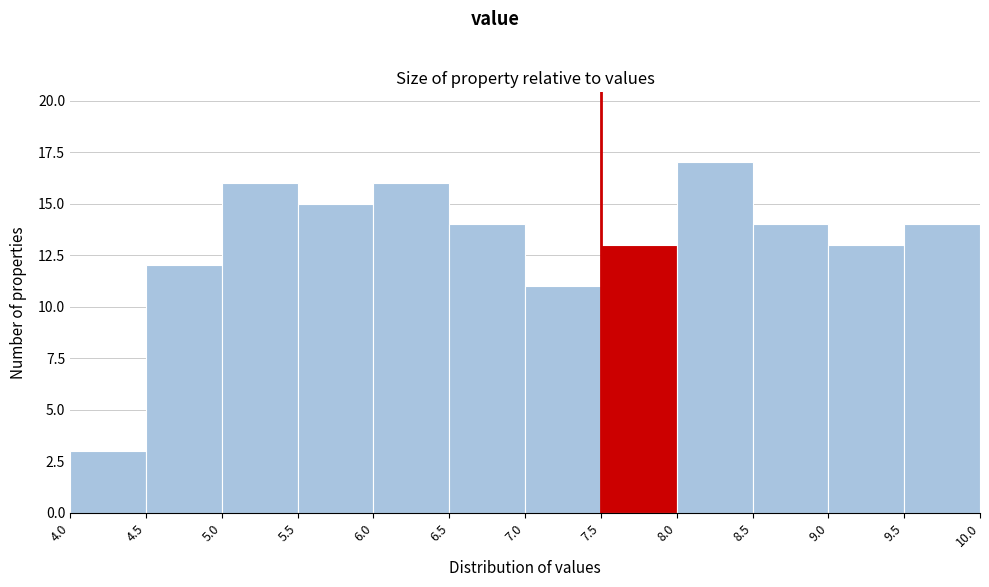

Over which range of the x-axis is the bar tallest?

8.0 to 8.5